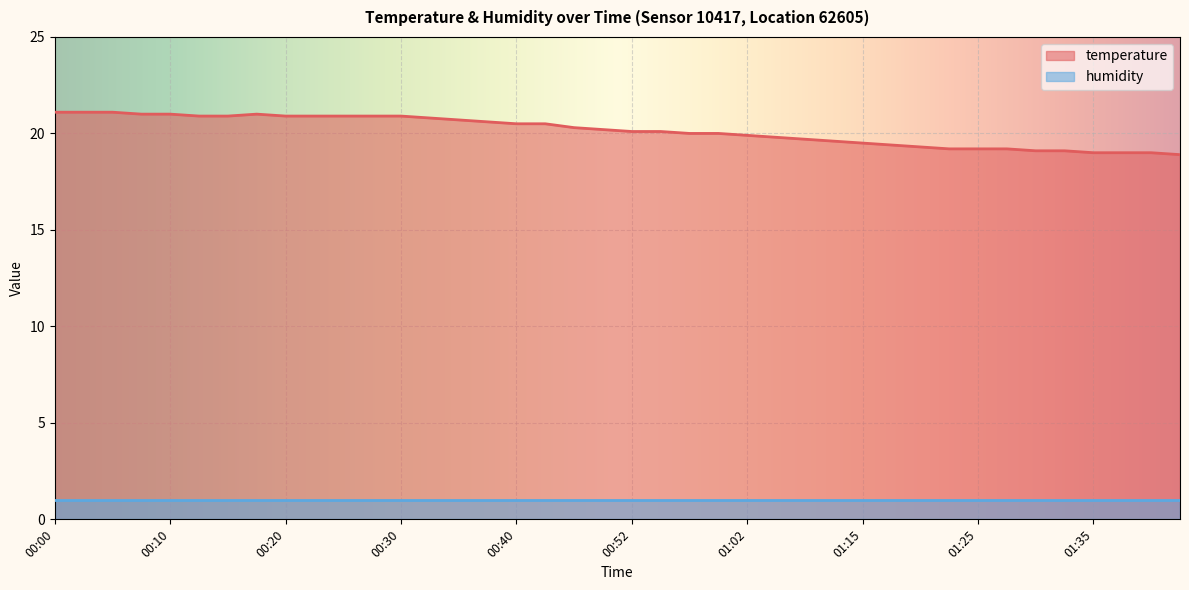

Which series has the largest total across all categories?

temperature